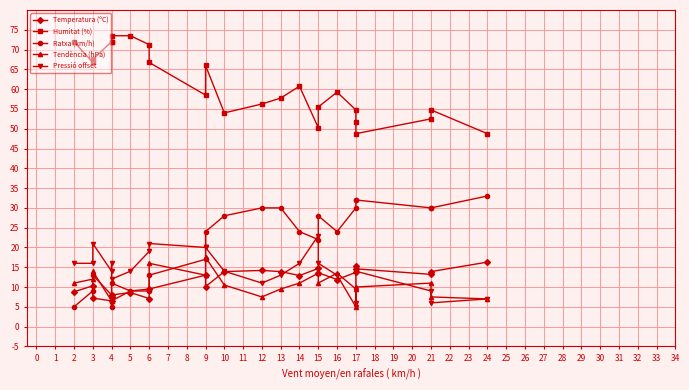

Is the value of Humitat (%) at 4 greater than the value of Pressió offset at 15?

Yes